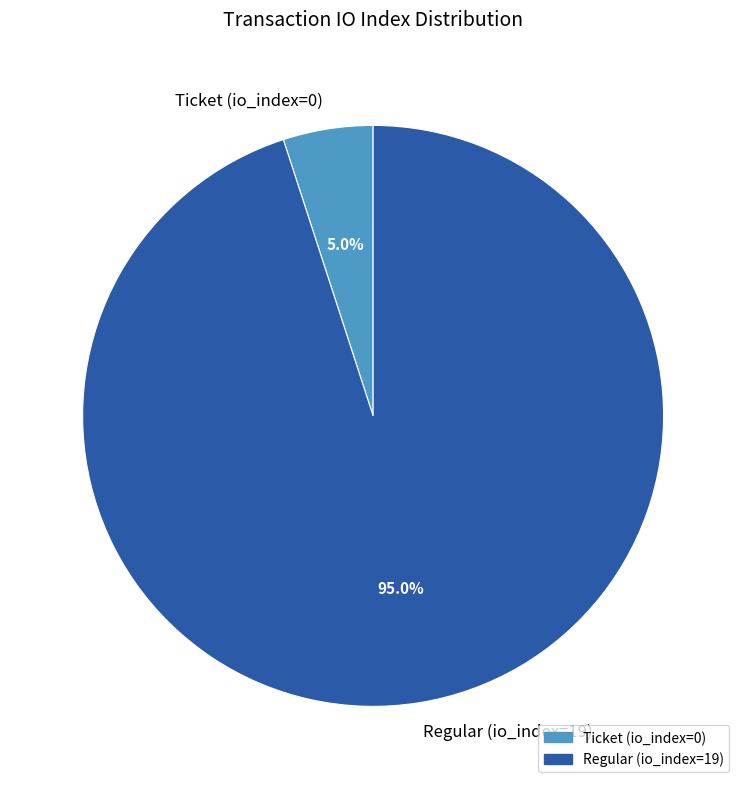

Is the sum of Ticket (io_index=0) and Regular (io_index=19) greater than half?

Yes